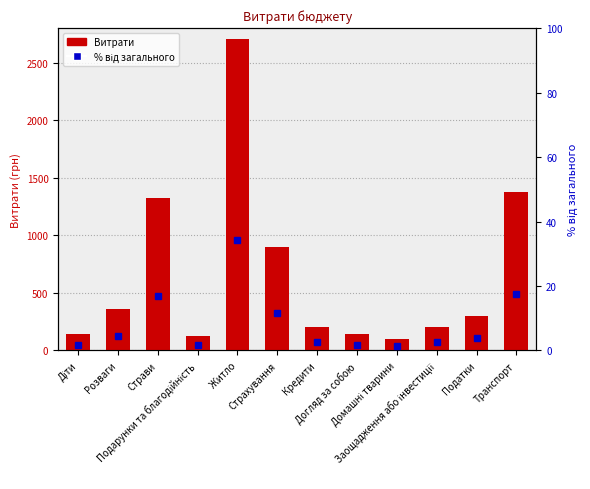

What are all the series names shown in the legend?

Витрати, % від загального